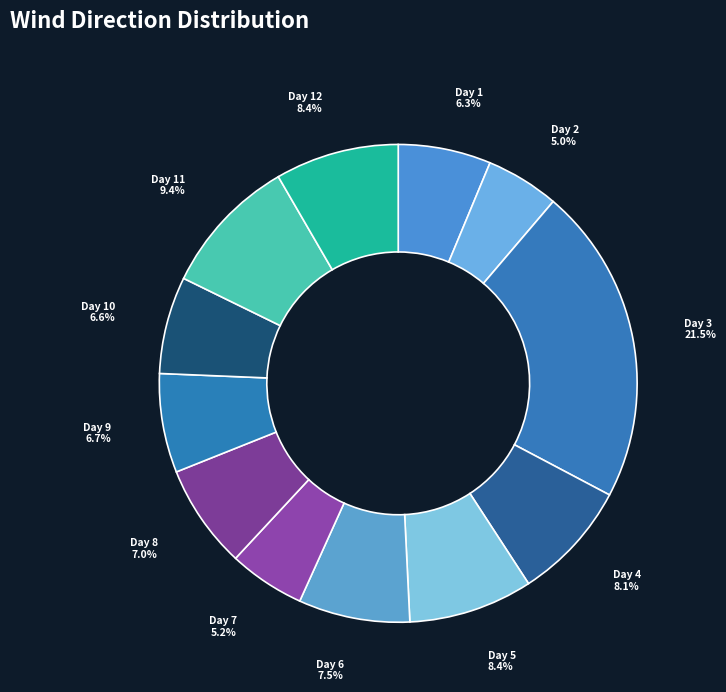

What is the ratio of the value at Day 9 to the value at Day 1?

1.1